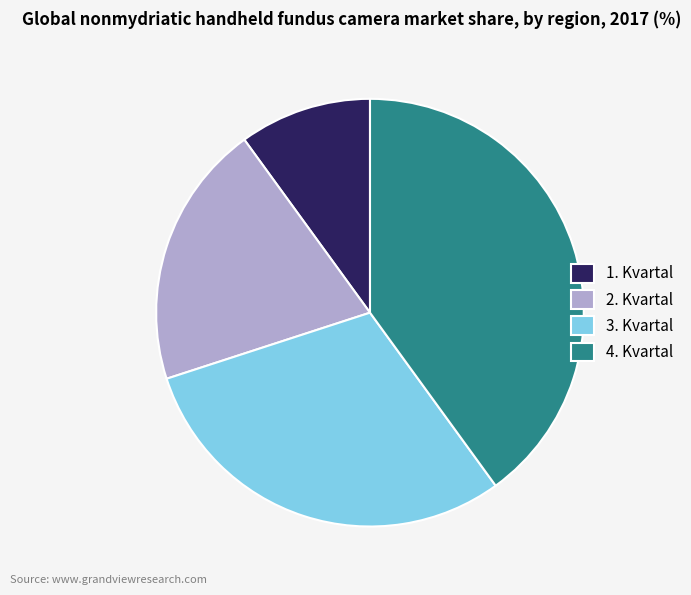

Which category has the smallest portion of the pie?

1. Kvartal